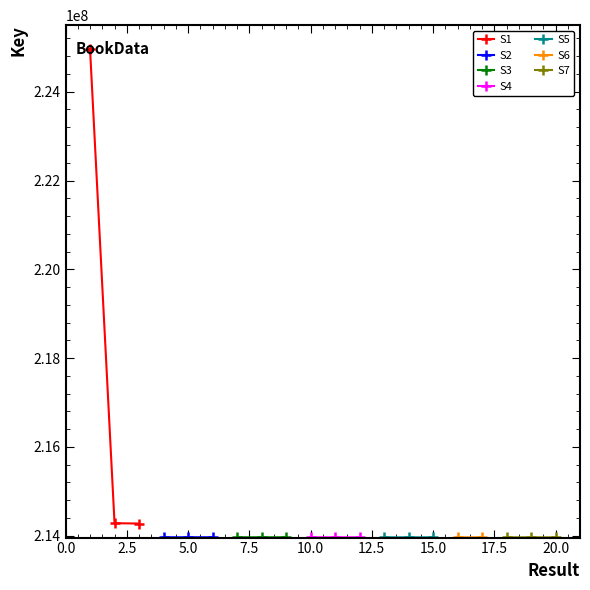

Reading left to right, extract all data points from this chart.

1=224963043	2=214279705	3=214271197	4=213962585	5=213962621	6=213962713	7=213962504	8=213962466	9=213962549	10=213962278	11=213962240	12=213961881	13=213961416	14=213961295	15=213961335	16=213961071	17=213961109	18=213961149	19=213960955	20=213961031